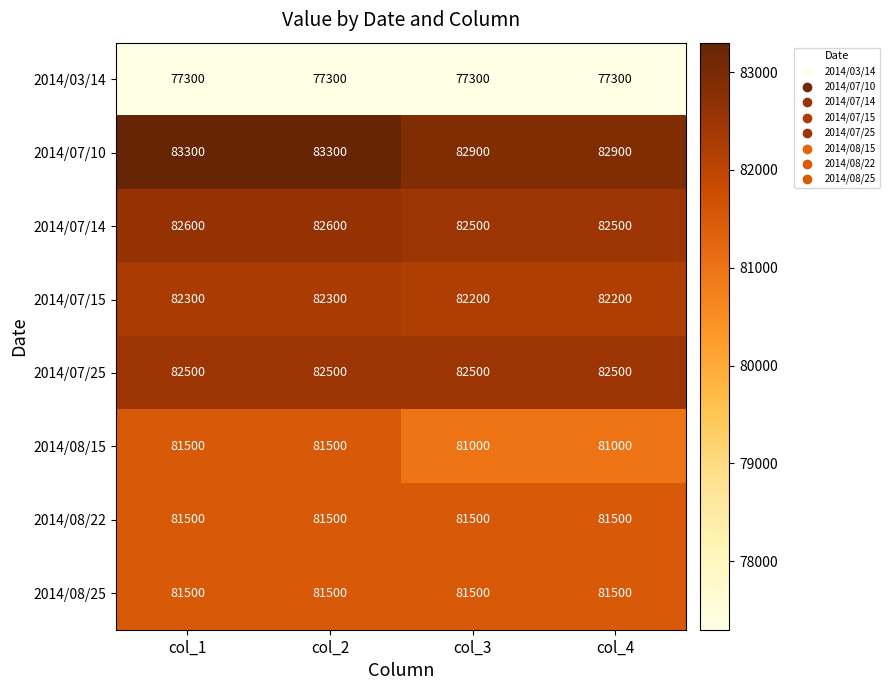

Between col_2 and col_3, which series saw the biggest shift?

2014/08/15